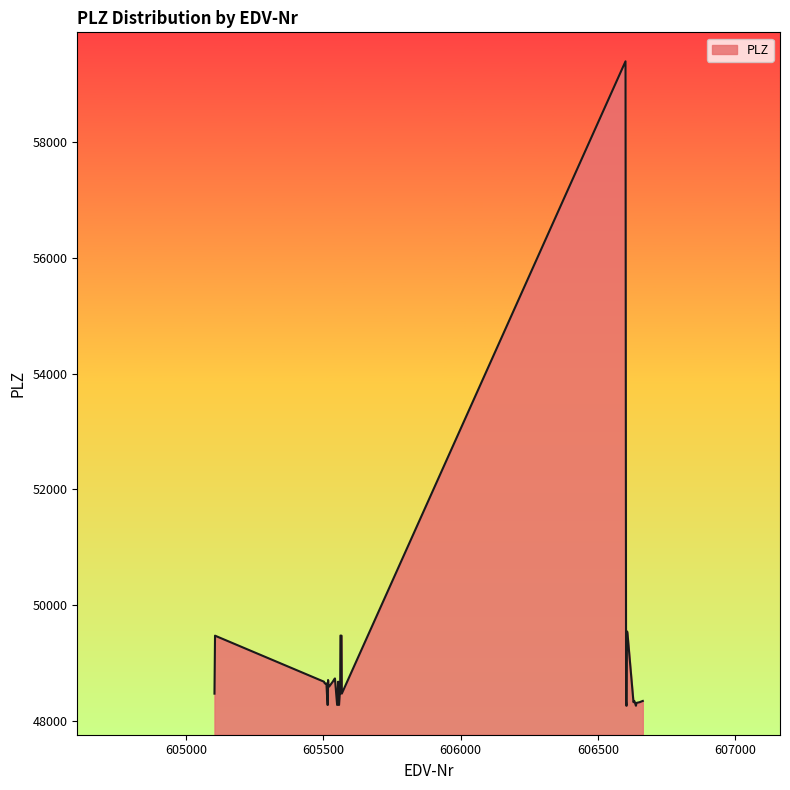

What is the difference between the maximum and minimum values?

11119